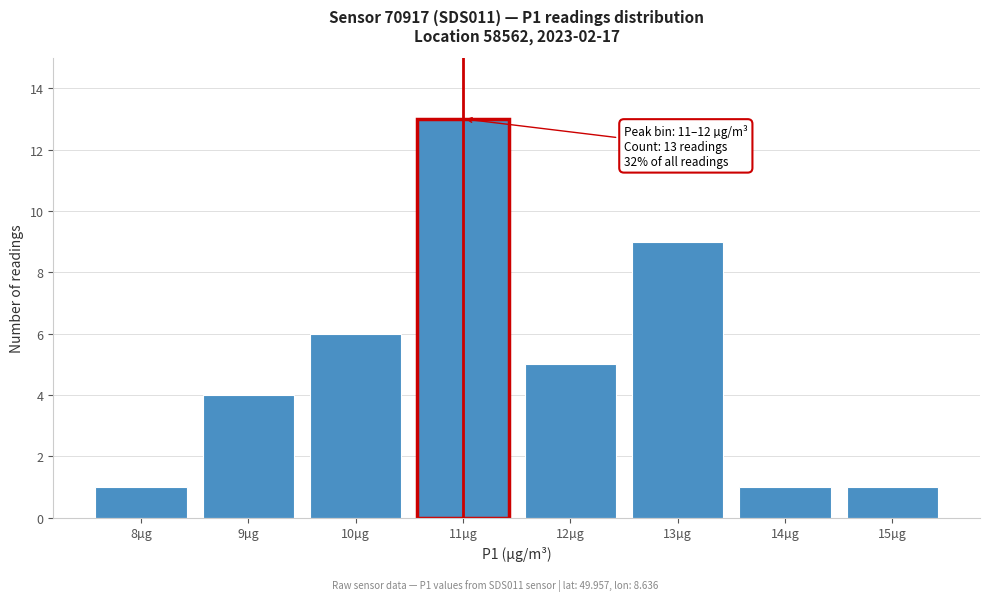

Reading left to right, extract all data points from this chart.

1	4	6	13	5	9	1	1